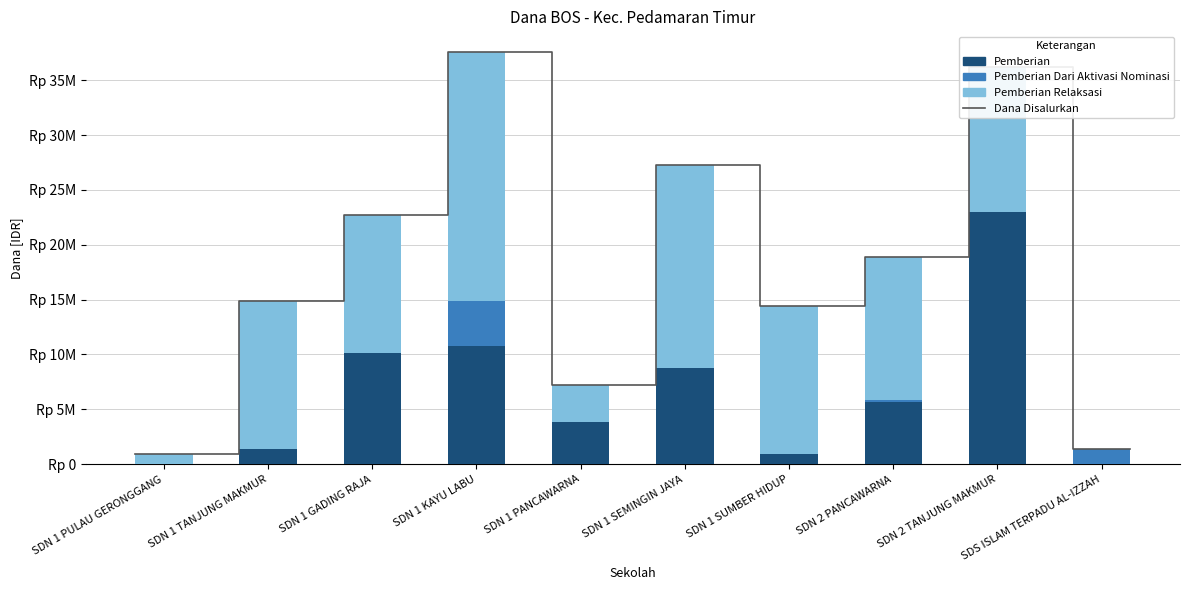

How many groups of bars are there?

10